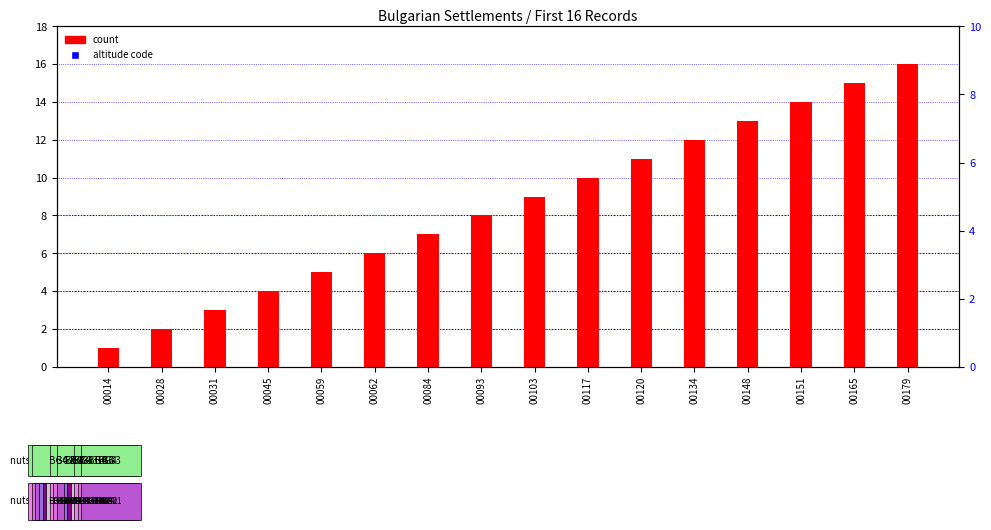

Which series contains the highest Y value?

altitude code